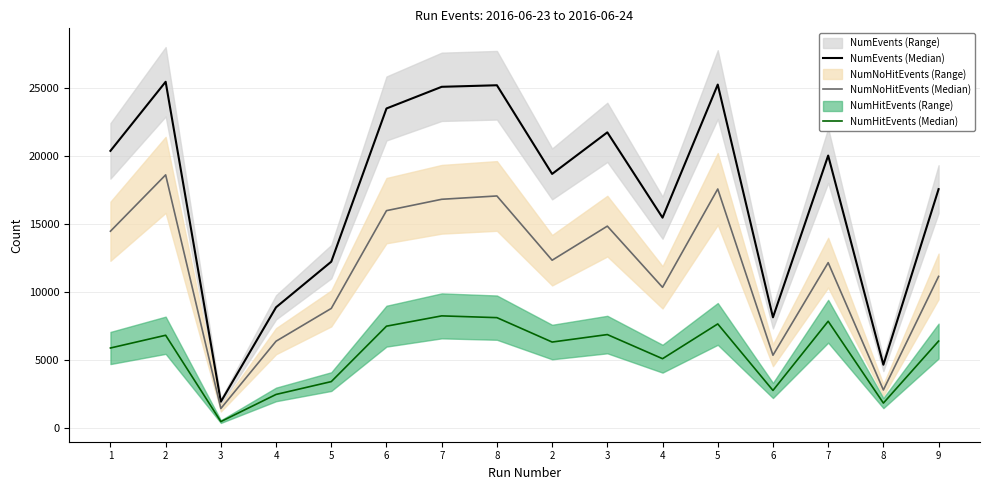

What is the sum of all NumNoHitEvents (Median) values?

186167